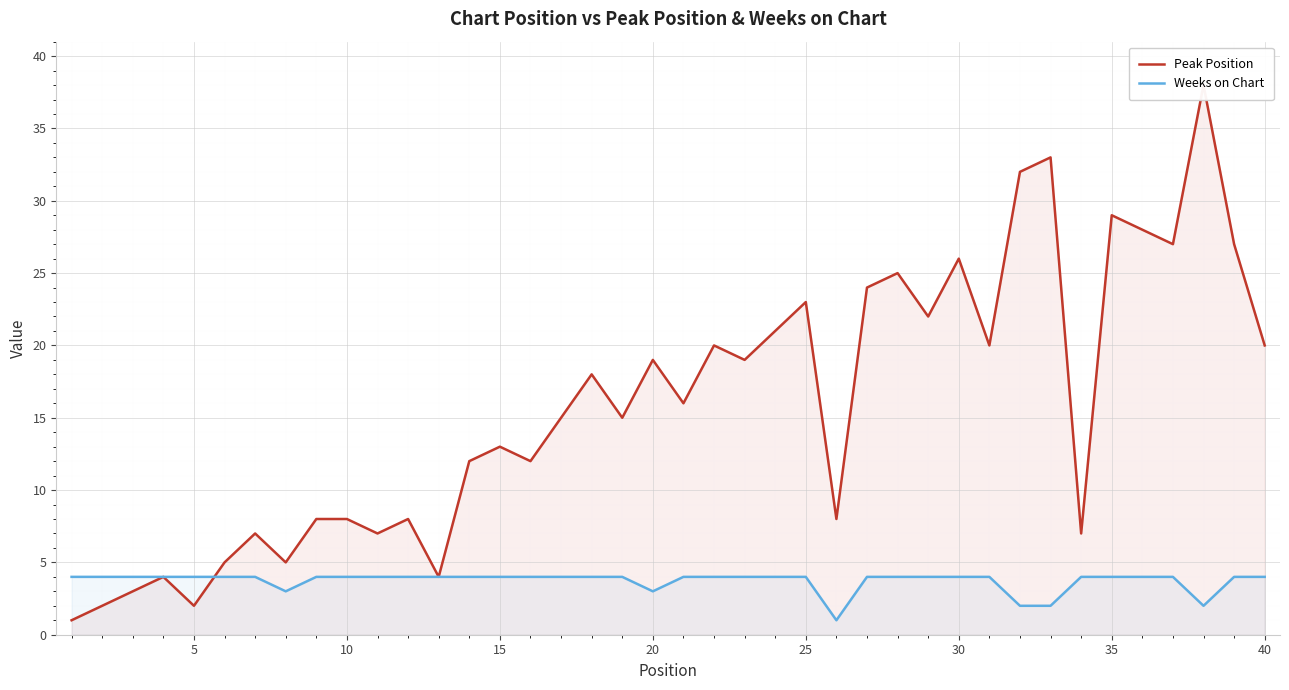

What is the difference between the second highest and second lowest values in the Weeks on Chart series?

2